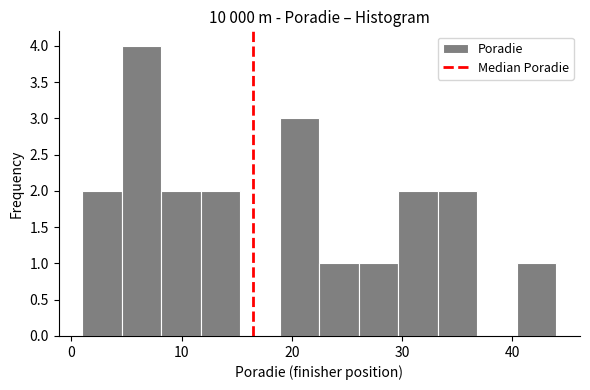

Read against the x-axis, roughly where is the centre of the tallest bar?

6